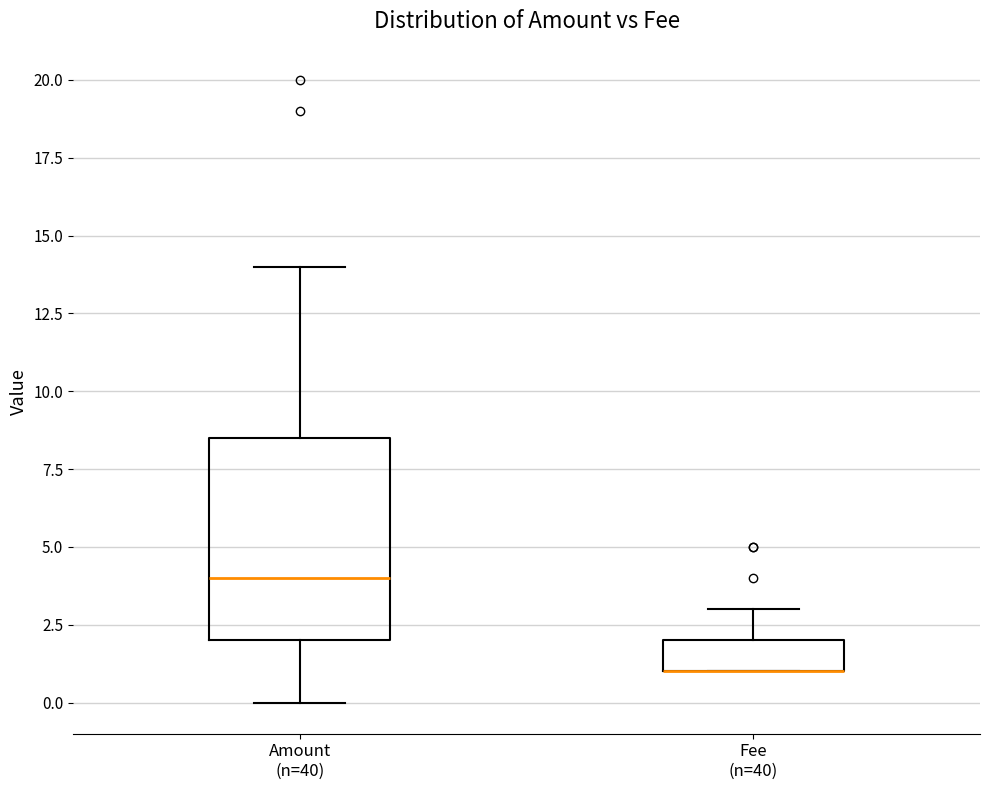

Which box is the tallest, from its lower edge to its upper edge?

Amount (n=40)